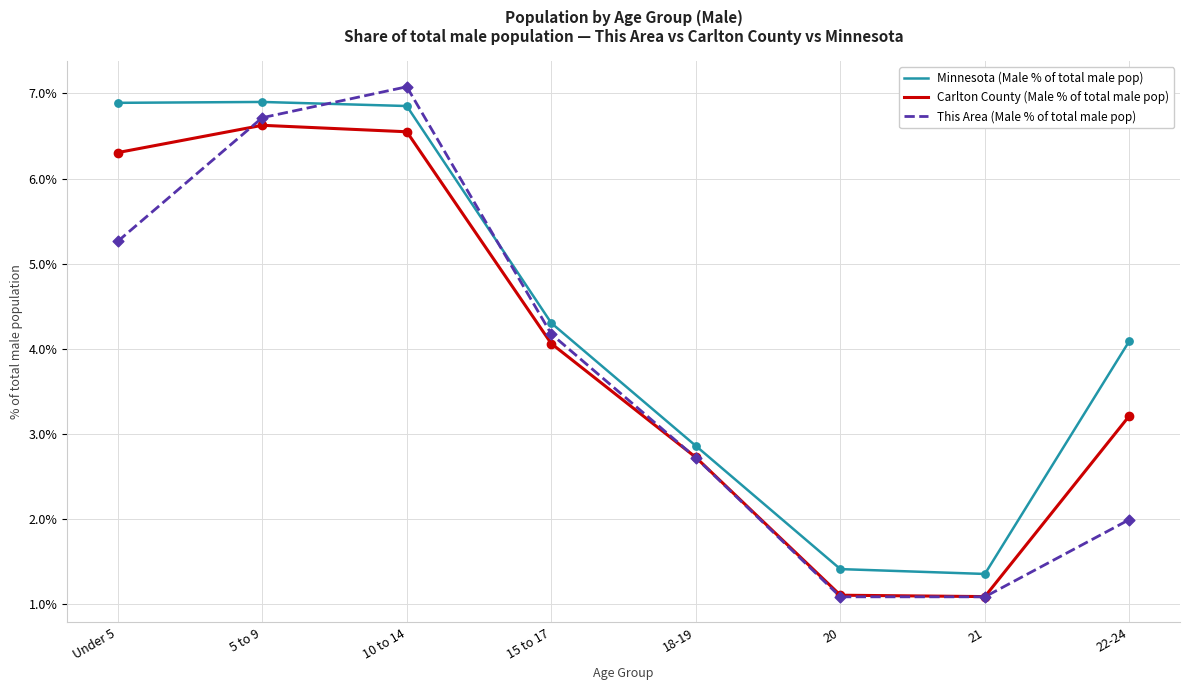

What are all the series names shown in the legend?

Minnesota (Male % of total male pop), Carlton County (Male % of total male pop), This Area (Male % of total male pop)